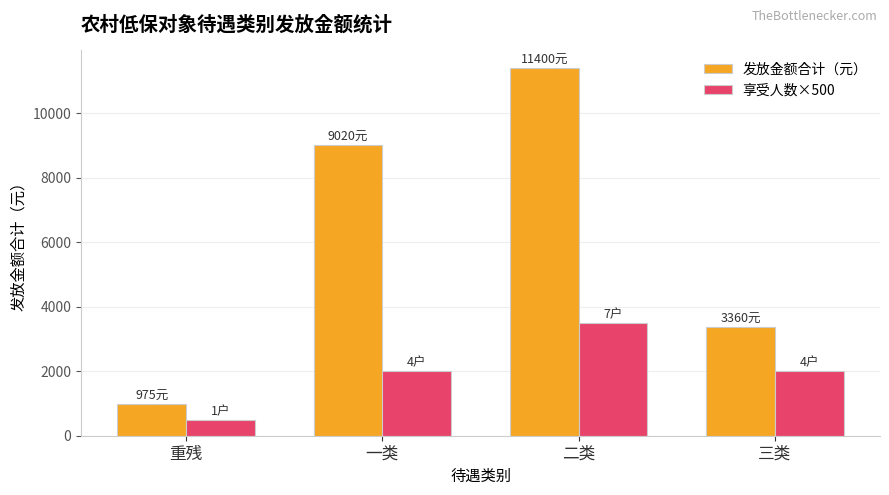

What is the approximate value of 发放金额合计（元） at 重残, to the nearest 50?

1000